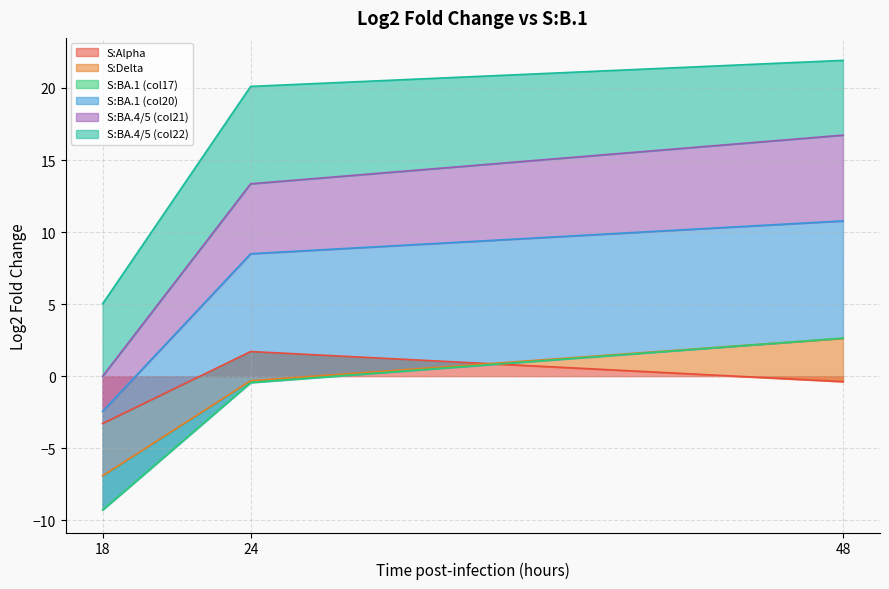

The S:Alpha series shows -0.1 at 48. True or false?

False